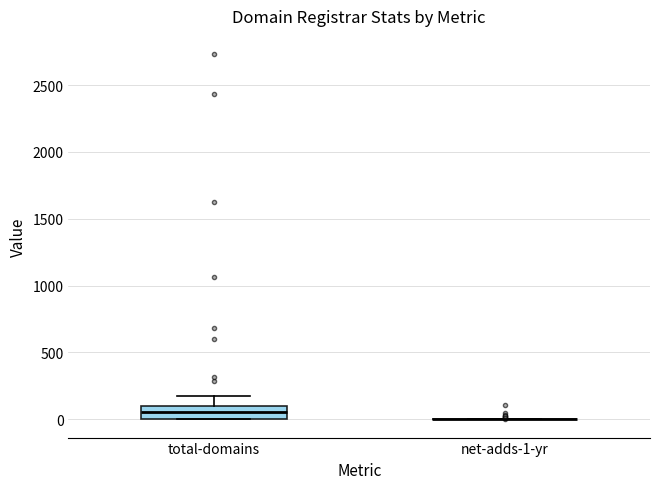

Which box is the tallest, from its lower edge to its upper edge?

total-domains